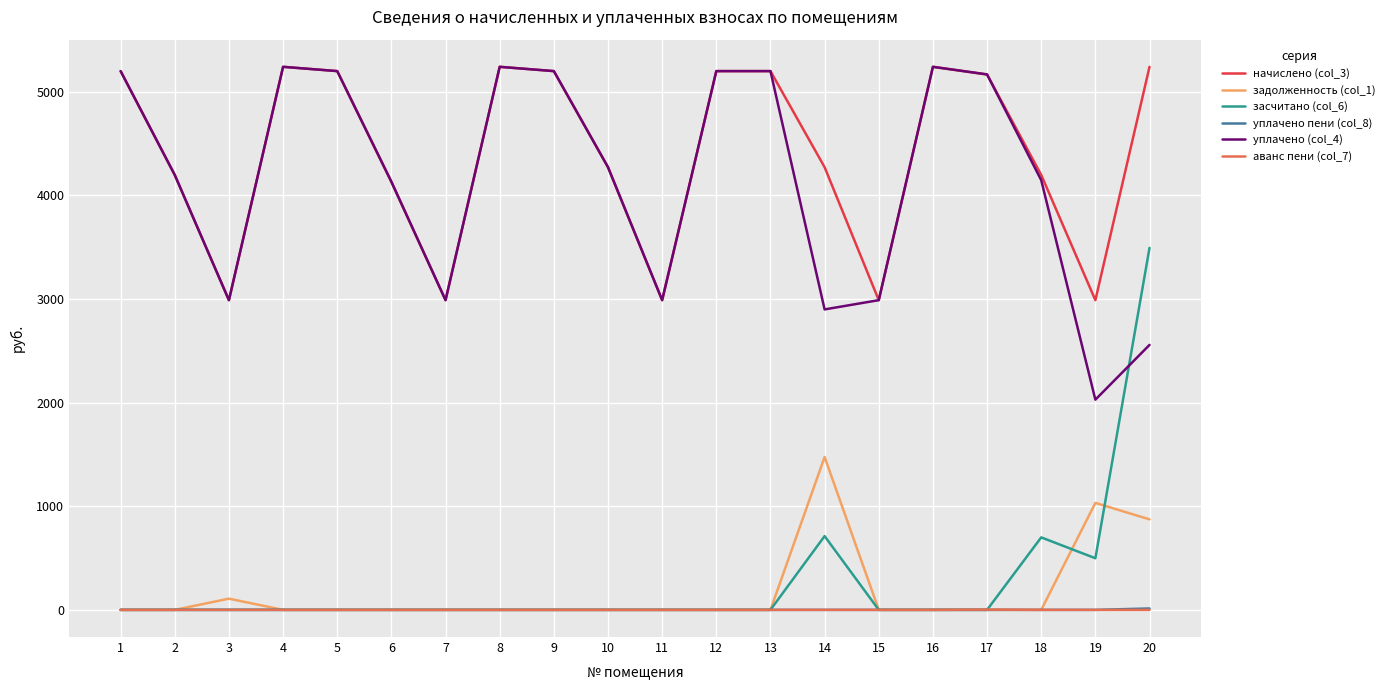

True or false: начислено (col_3) and засчитано (col_6) cross at least once.

False